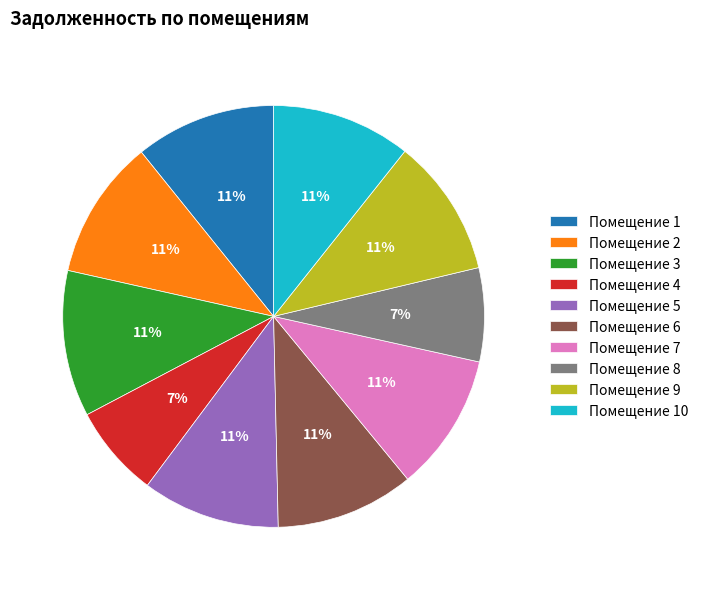

To the nearest percent, what percentage of the pie is Помещение 3?

11%